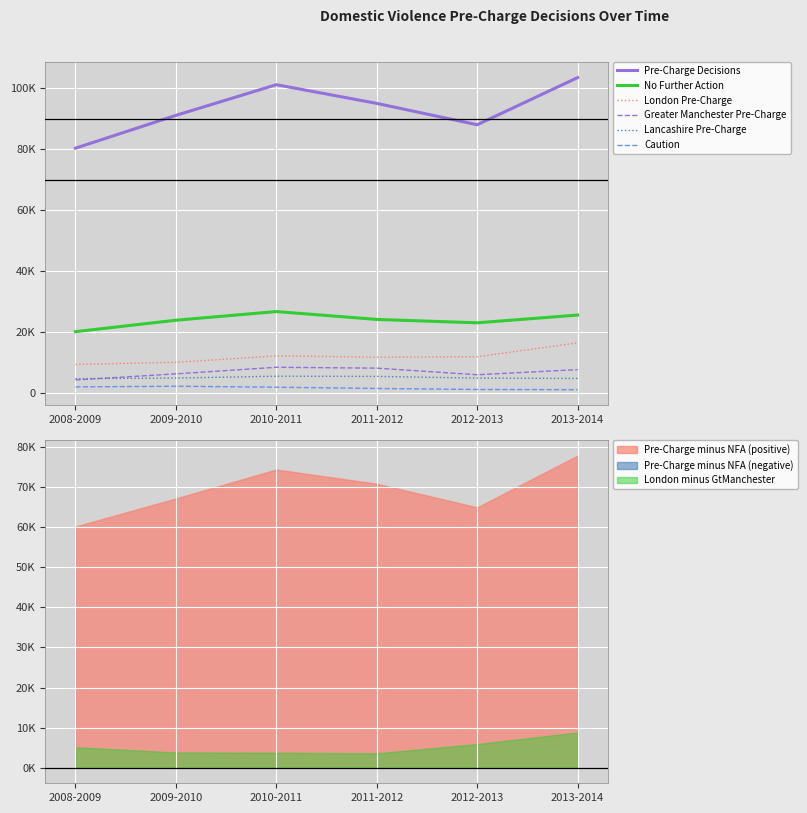

True or false: Lancashire Pre-Charge and Caution intersect in this chart.

False